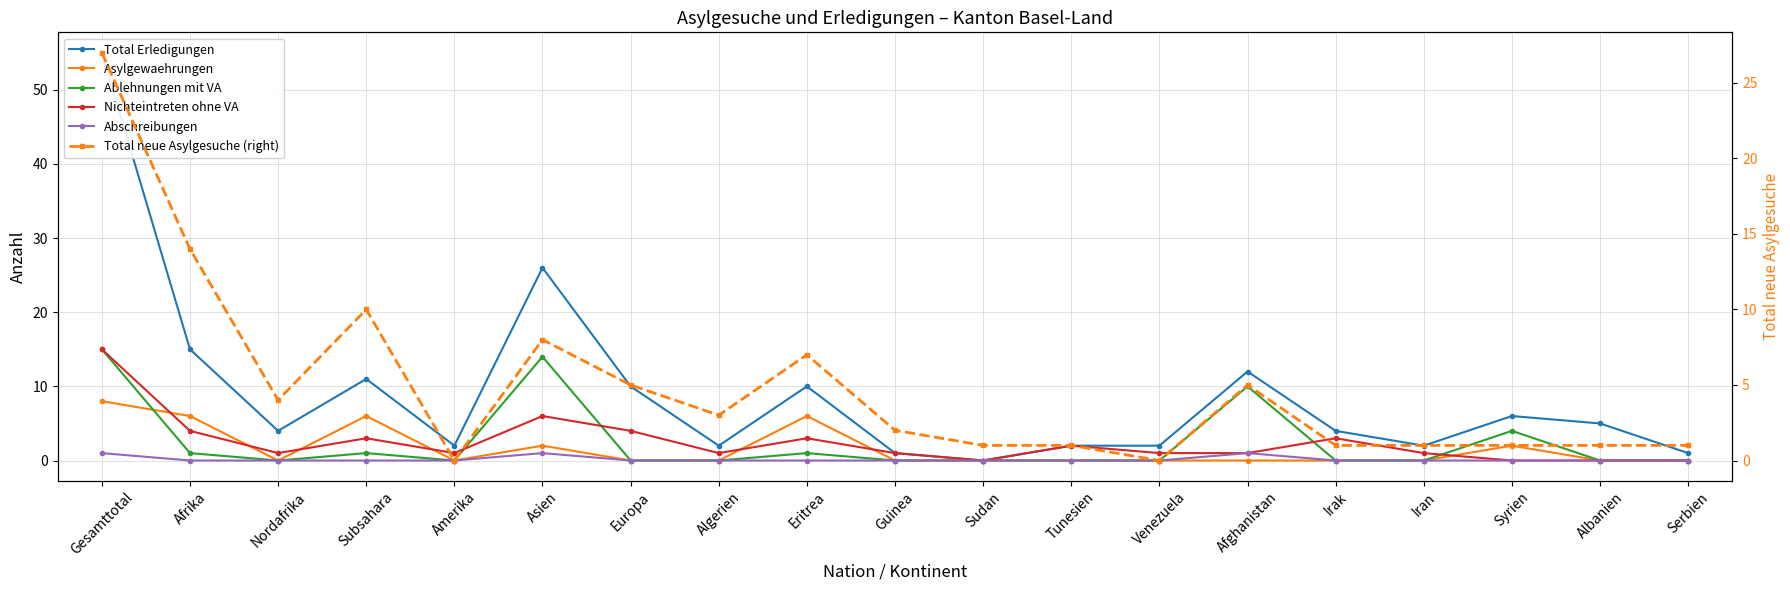

Rank the categories by Abschreibungen value from lowest to highest.

Afrika, Nordafrika, Subsahara, Amerika, Europa, Algerien, Eritrea, Guinea, Sudan, Tunesien, Venezuela, Irak, Iran, Syrien, Albanien, Serbien, Gesamttotal, Asien, Afghanistan